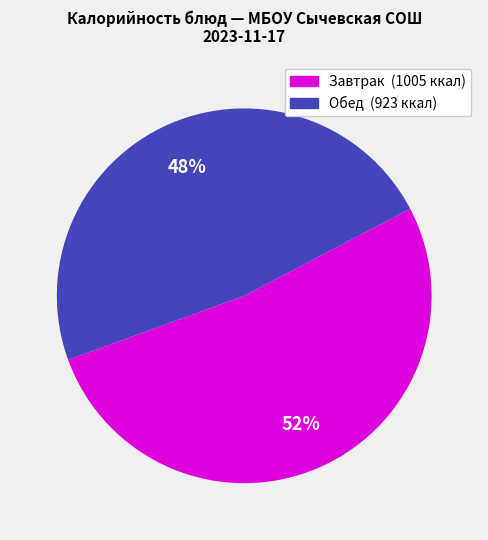

To the nearest percent, what is the difference between the largest and smallest slice percentages?

4%